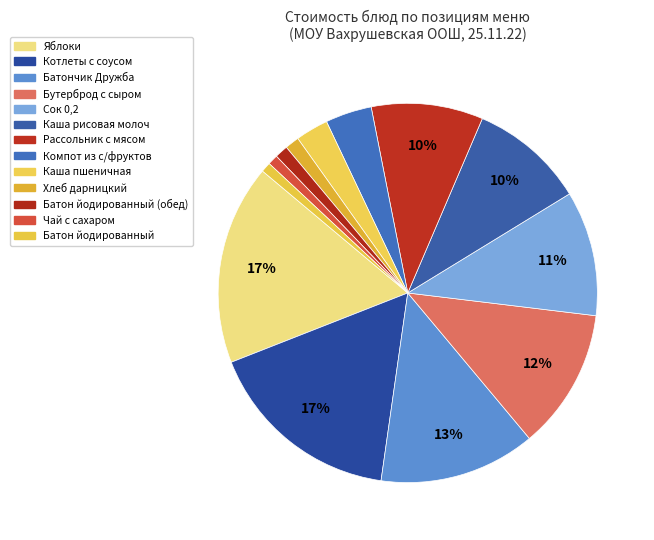

Rank the categories by value from highest to lowest.

Яблоки, Котлеты с соусом, Батончик Дружба, Бутерброд с сыром, Сок 0,2, Каша рисовая молоч, Рассольник с мясом, Компот из с/фруктов, Каша пшеничная, Хлеб дарницкий, Батон йодированный (обед), Чай с сахаром, Батон йодированный